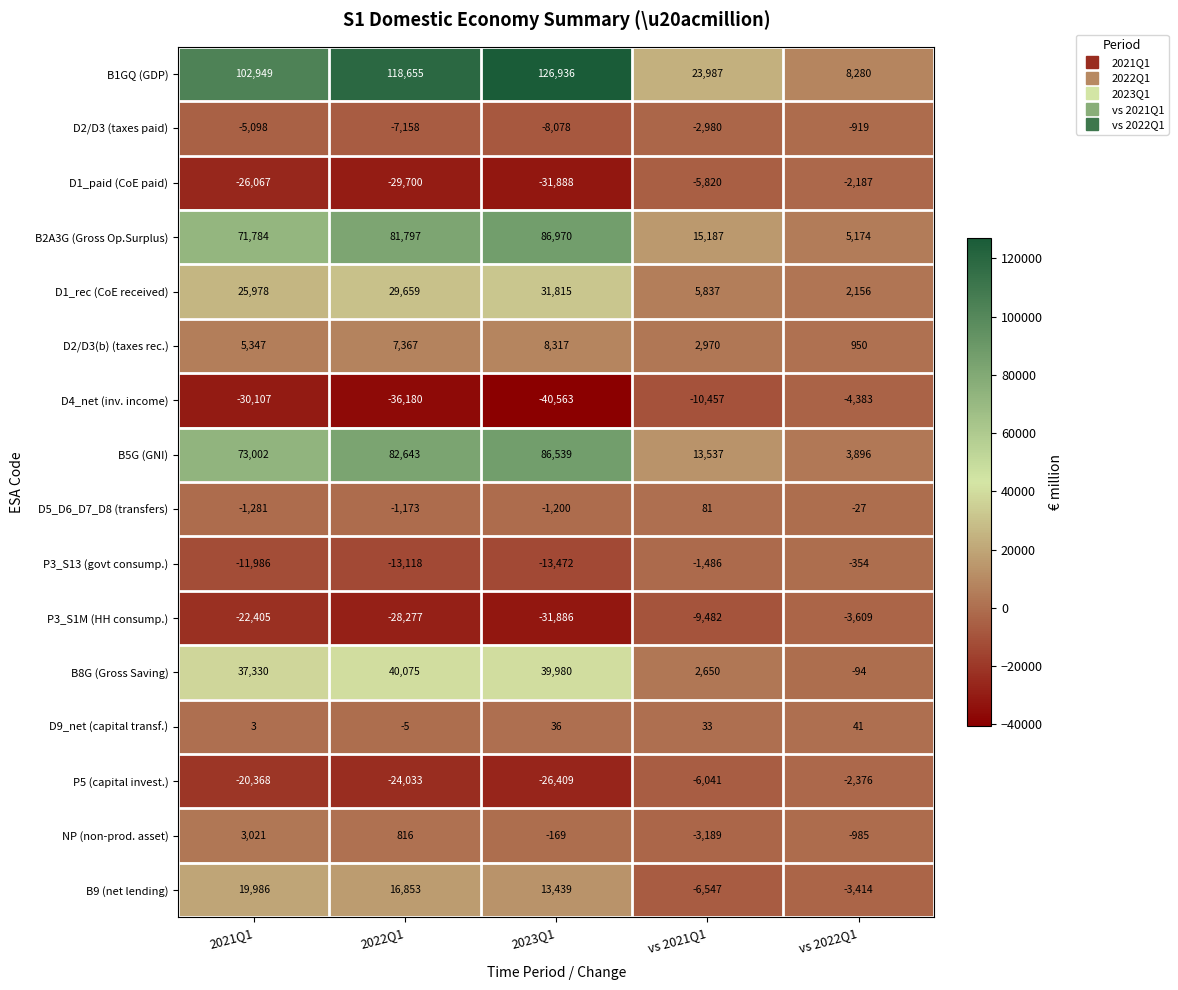

The D4_net (inv. income) series shows -4383 at vs 2022Q1. True or false?

True